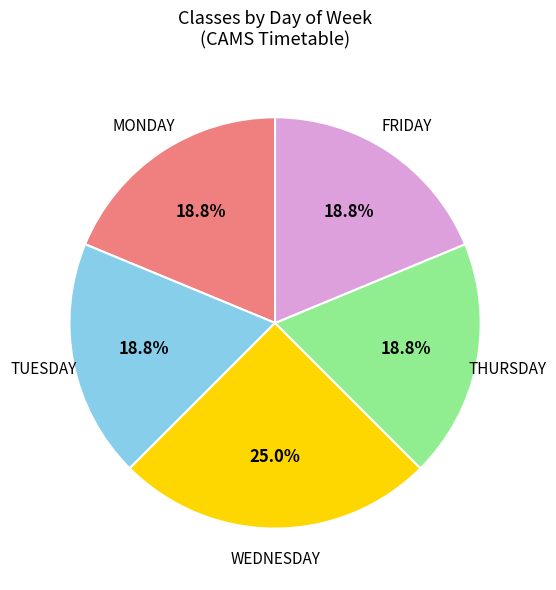

Is there any slice that represents more than half of the pie?

No